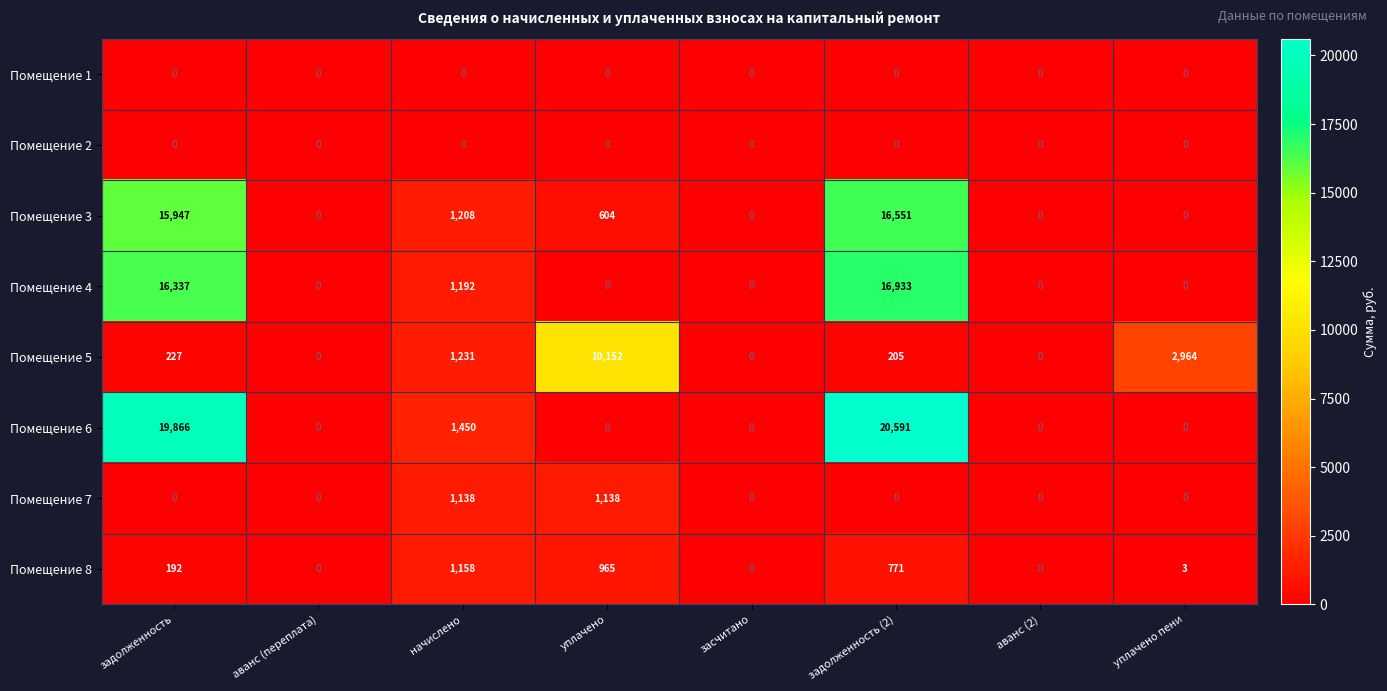

Which series has the largest total across all categories?

Помещение 6